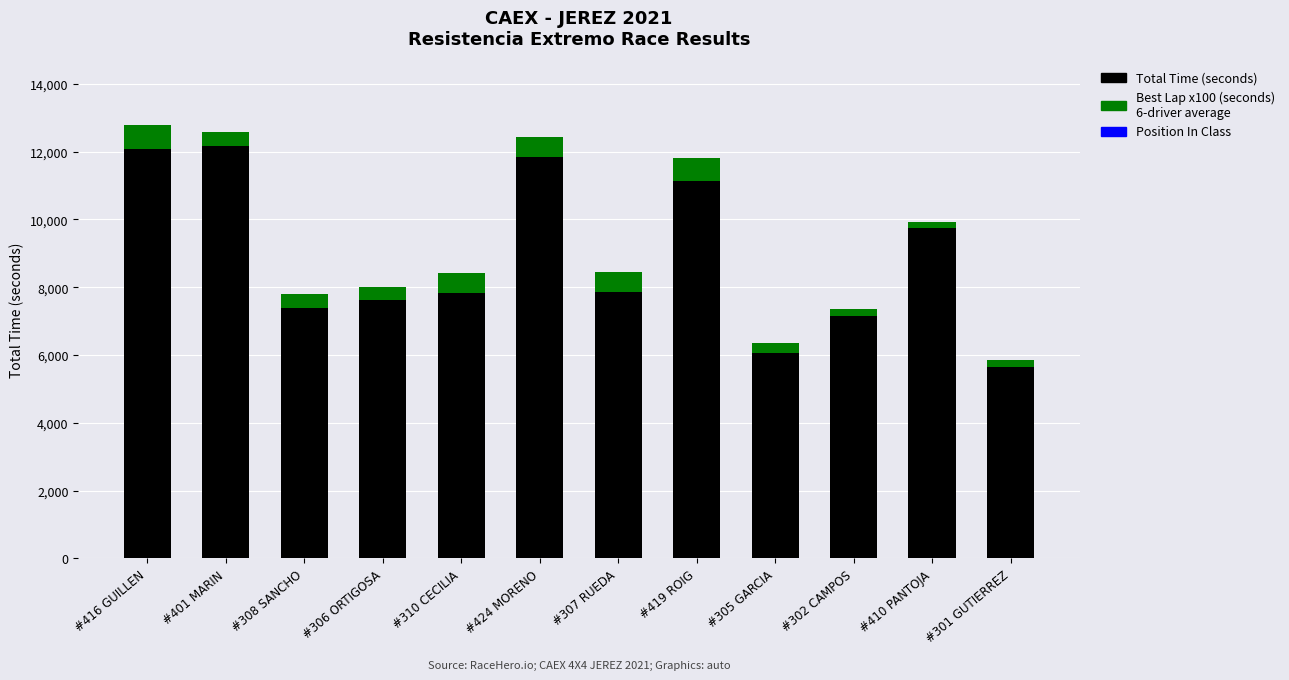

Does the chart contain any negative values?

No